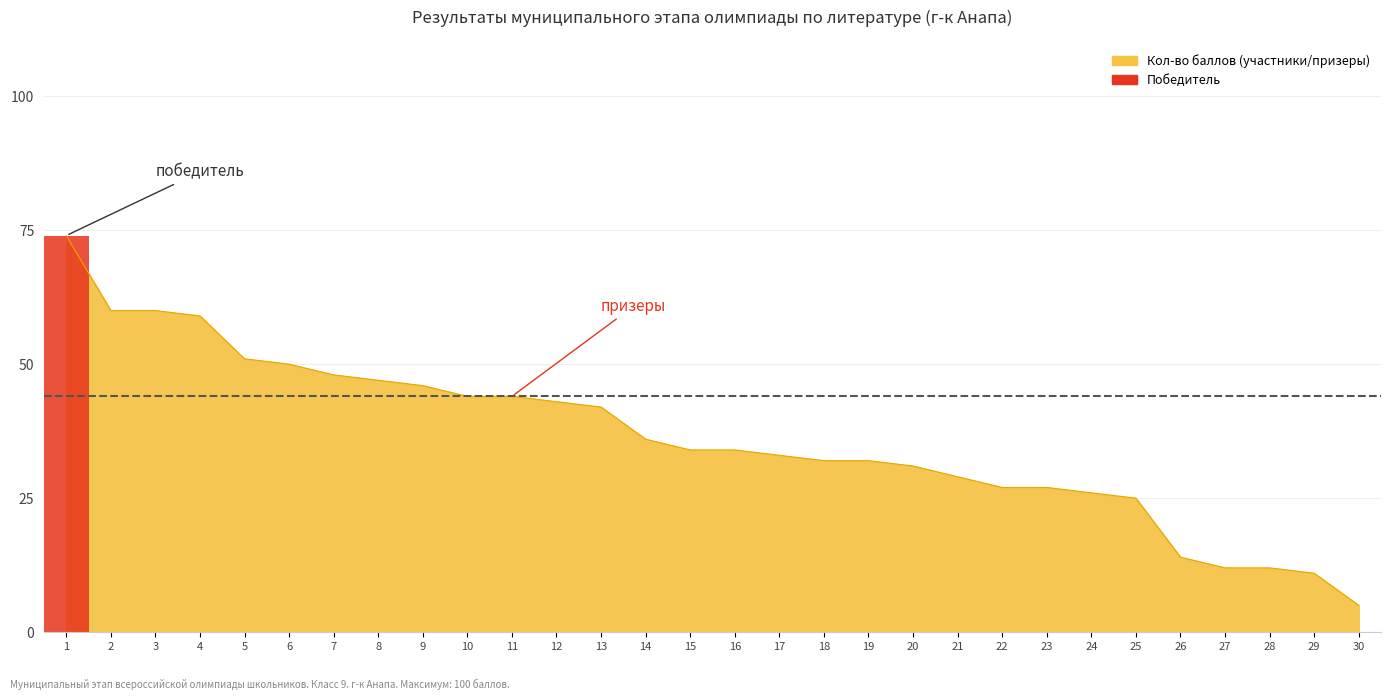

What is the maximum value shown in the chart?

74